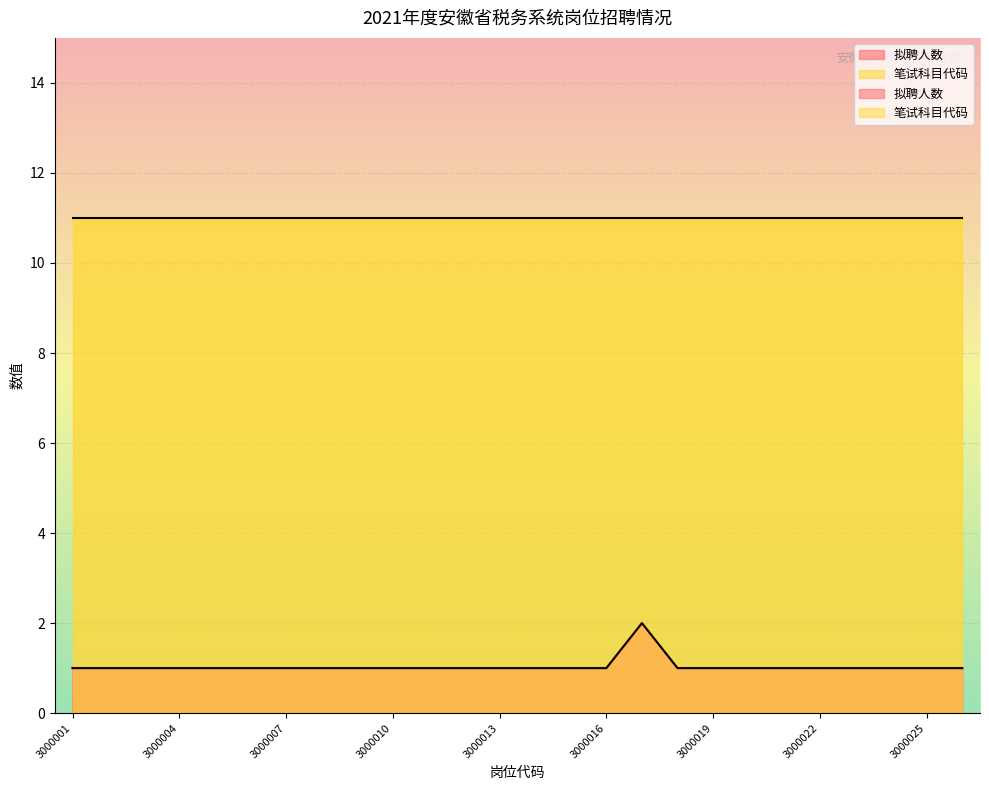

What is the greatest value displayed?

2